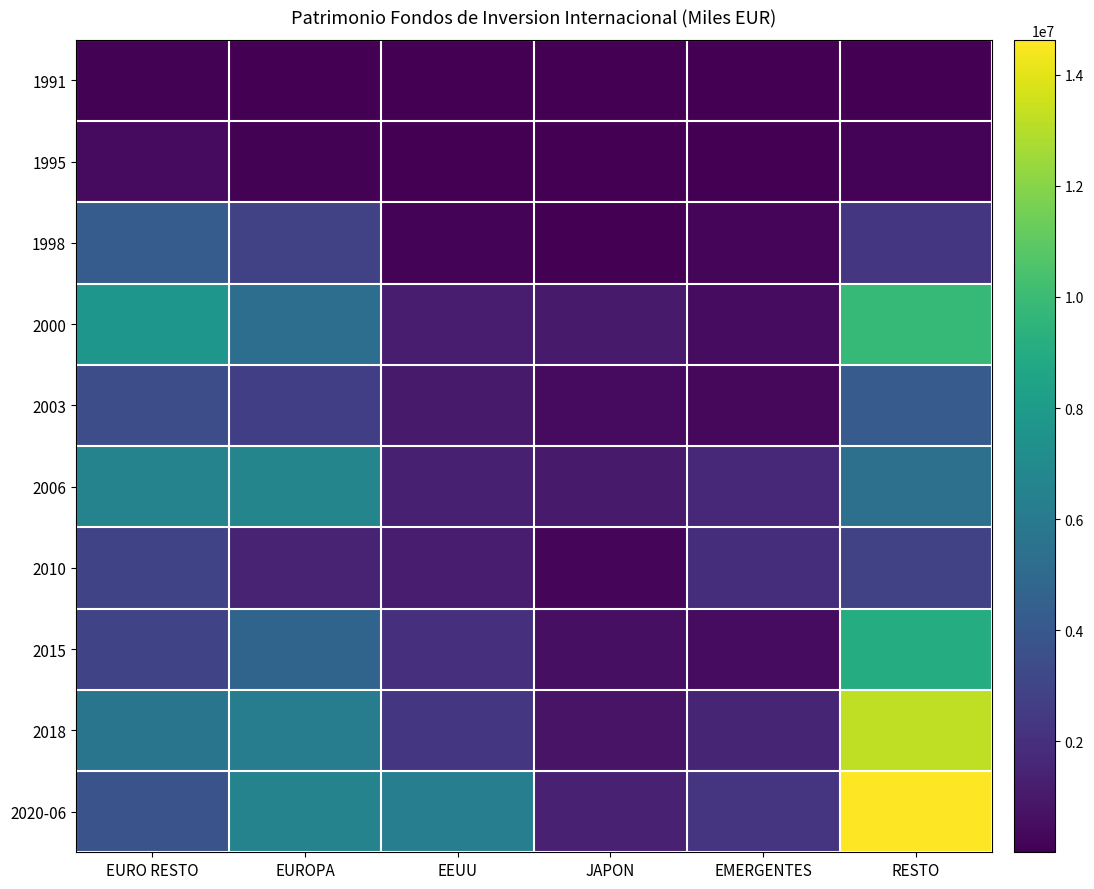

At which category is the sum across all series the highest?

RESTO